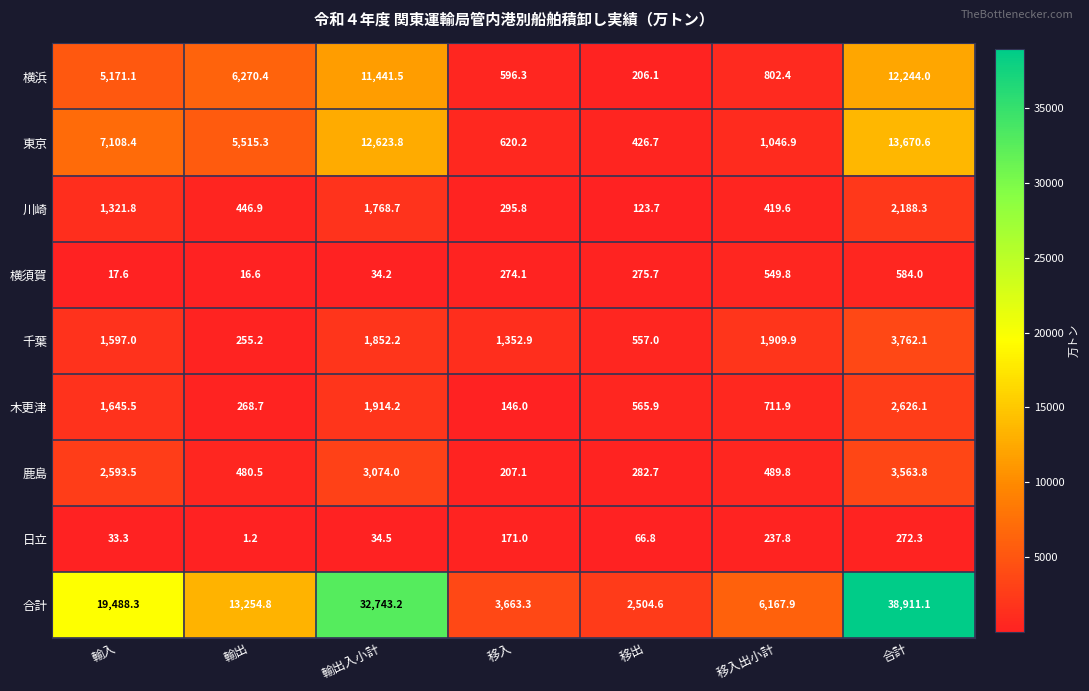

List the labels in order of 横須賀 value, smallest first.

輸出, 輸入, 輸出入小計, 移入, 移出, 移入出小計, 合計